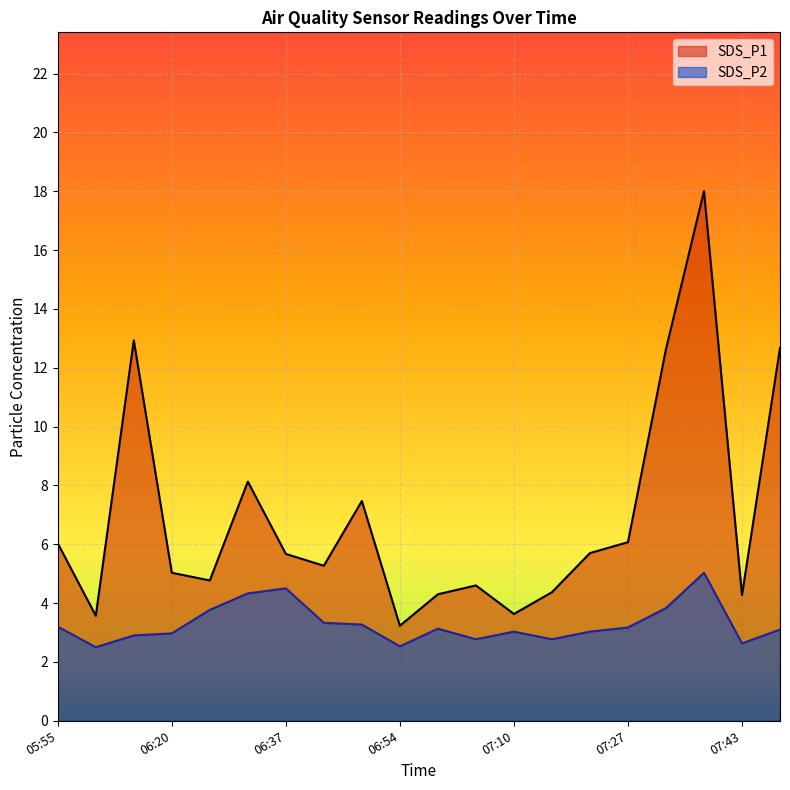

What is the difference between the maximum and minimum values in the SDS_P2 series?

2.5